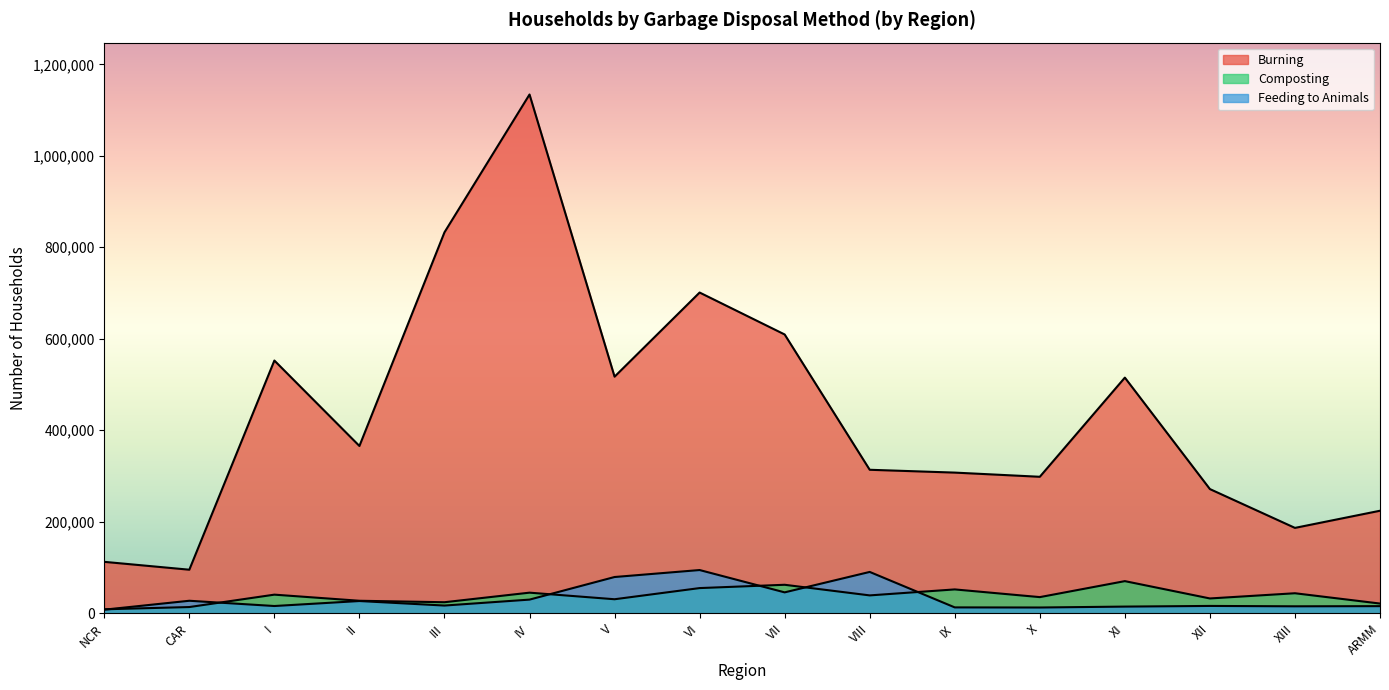

The value of Burning at V is 681344. True or false?

False